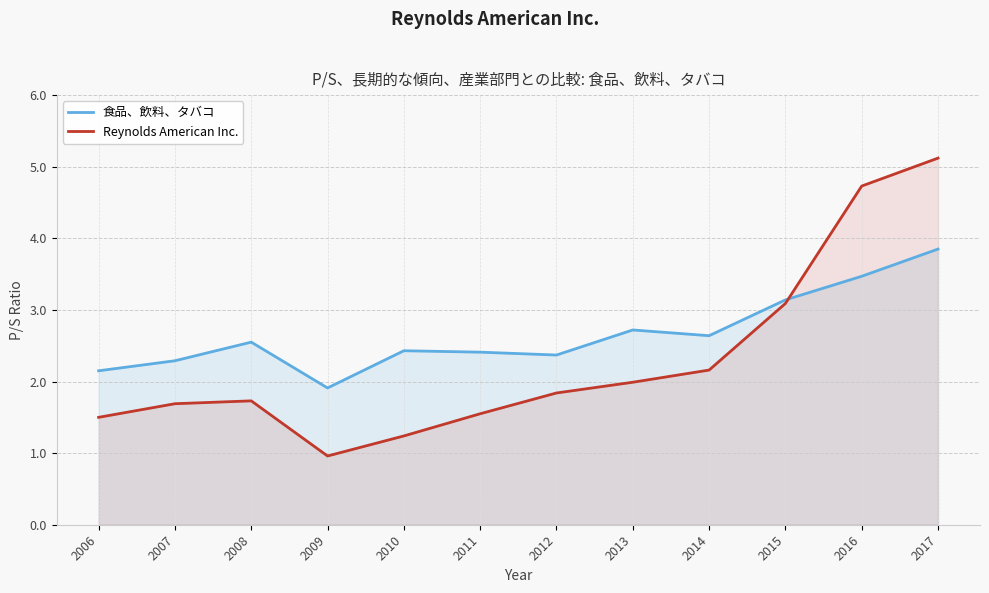

Which has a higher value, 2013 or 2017?

2017